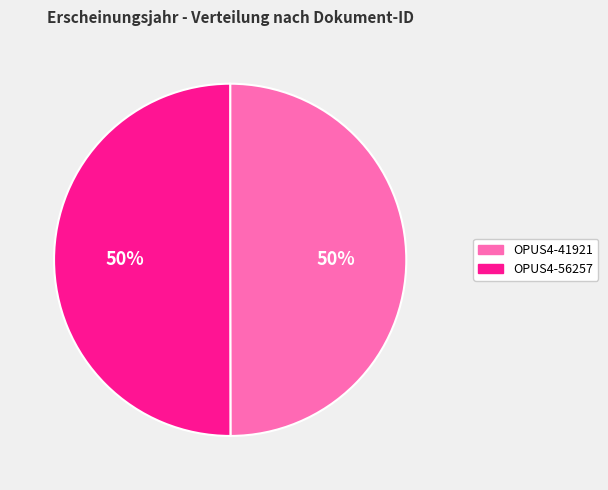

The OPUS4-56257 slice represents 50% of the pie. True or false?

True